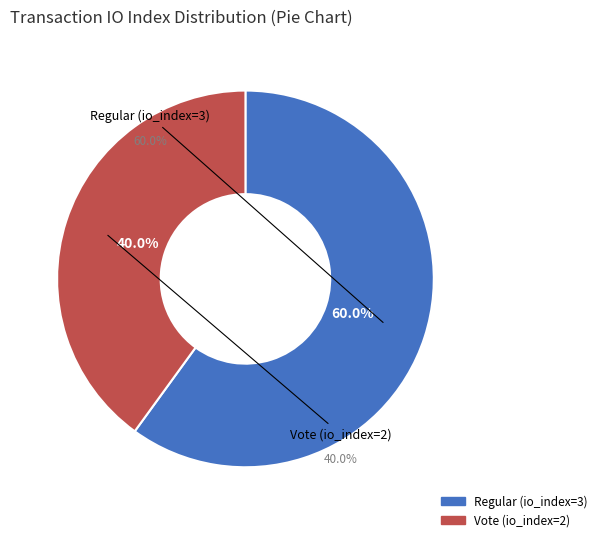

To the nearest percent, what is the combined percentage of Regular (io_index=3) and Vote (io_index=2)?

100%